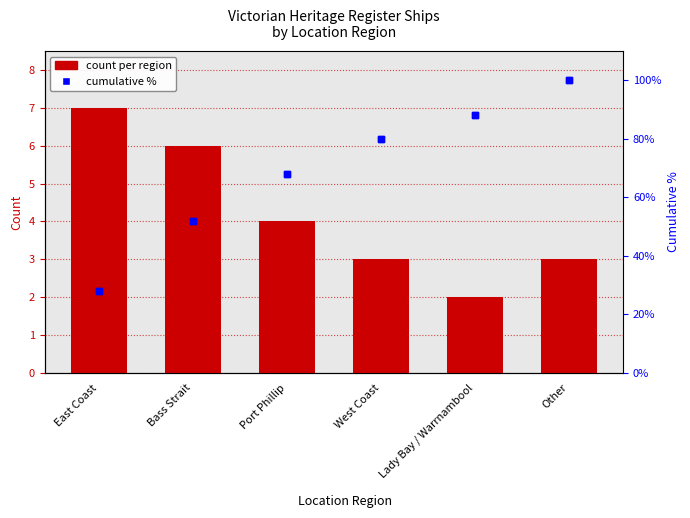

At how many categories does at least one series exceed 18?

6